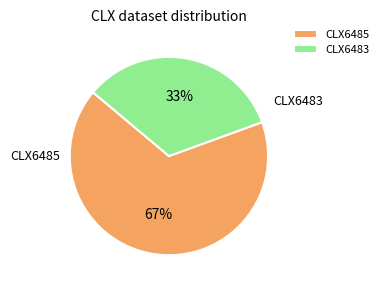

How many segments does this pie chart have?

2